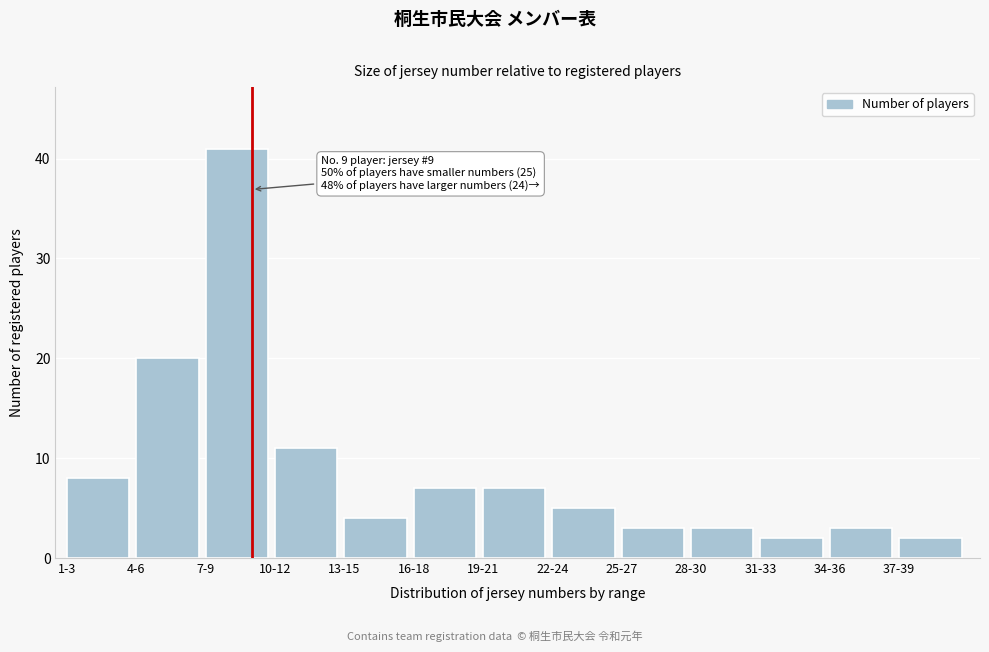

Reading right to left, extract all data points from this chart.

2	3	2	3	3	5	7	7	4	11	41	20	8